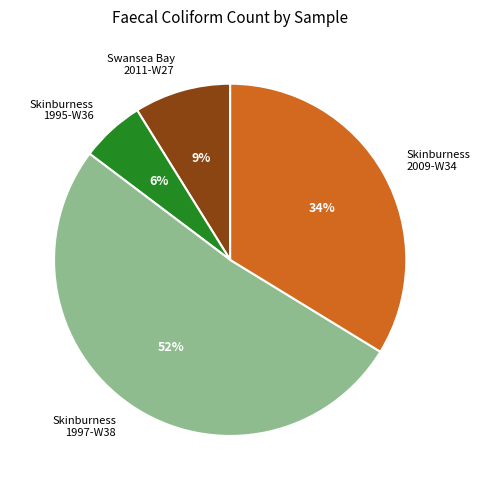

Is there a majority slice in this chart?

Yes